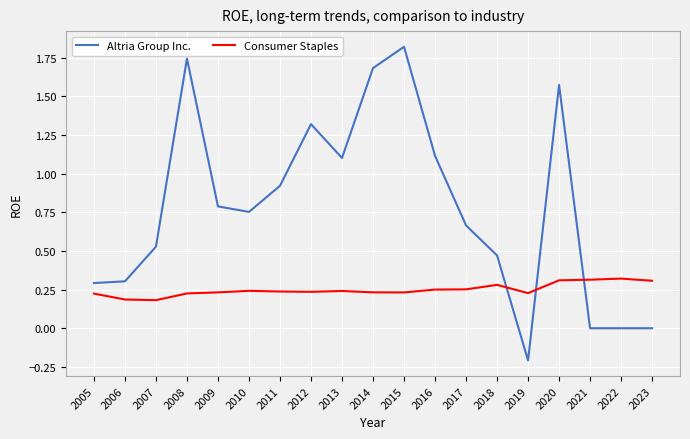

List the series in order of their peak value, highest first.

Altria Group Inc., Consumer Staples